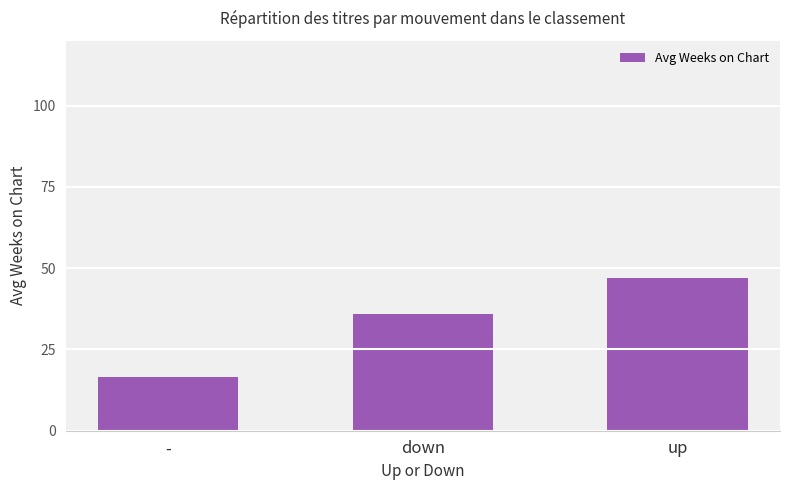

Is it true that the value at up is 47.0?

True